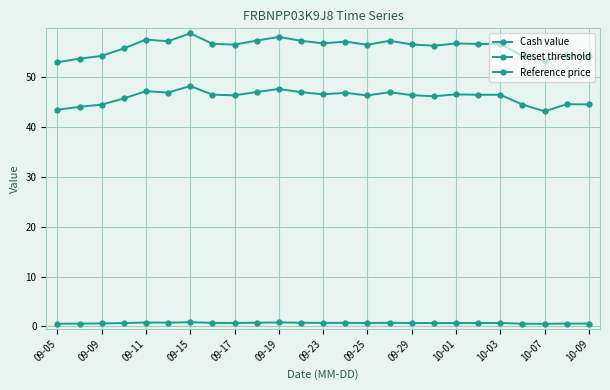

Which series has the largest total across all categories?

Reference price